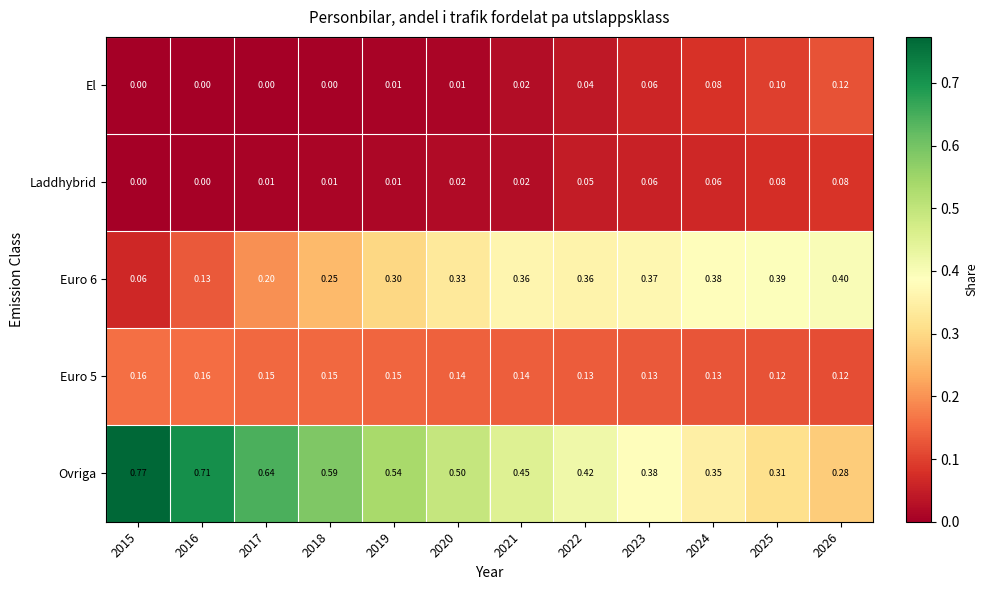

Which series has the largest range (max minus min)?

Ovriga